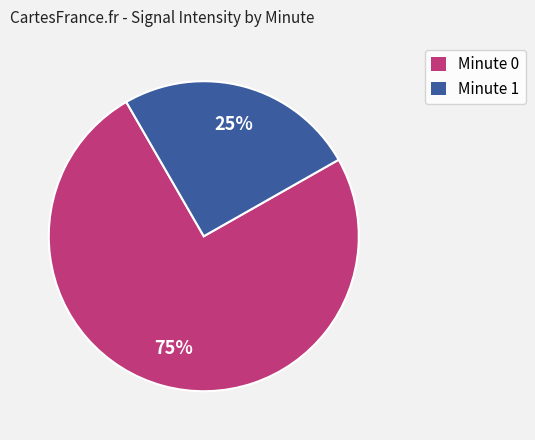

Which slice is the smallest?

Minute 1